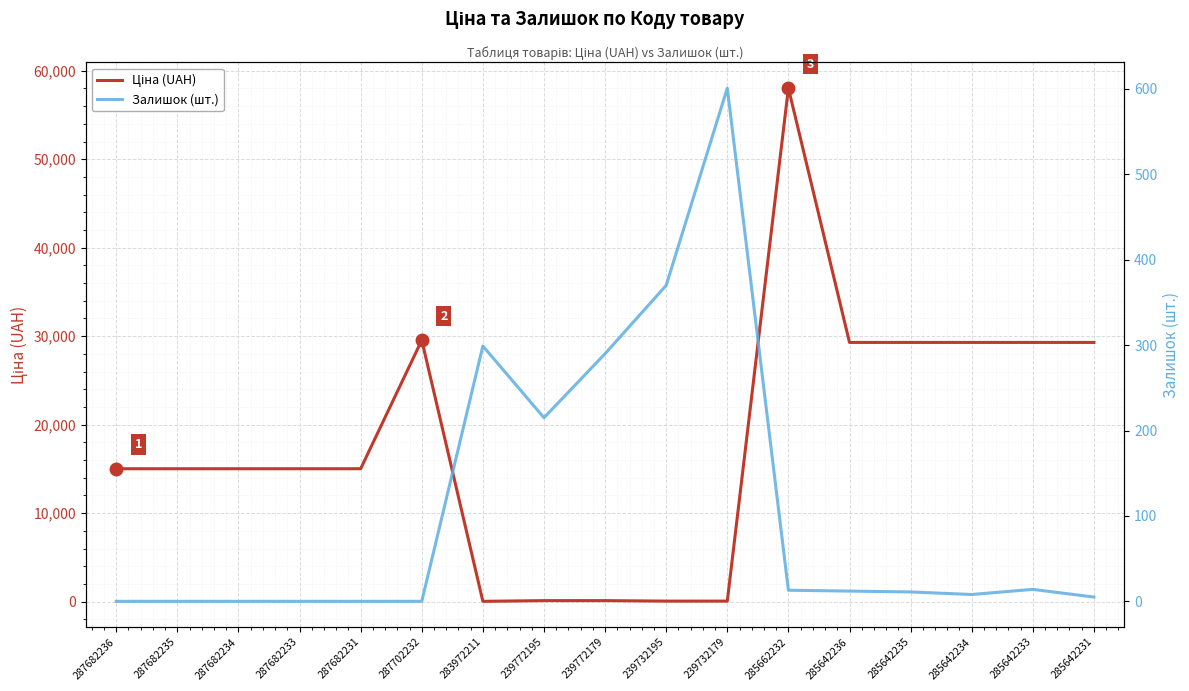

At which category does the chart reach its peak across all series?

285662232